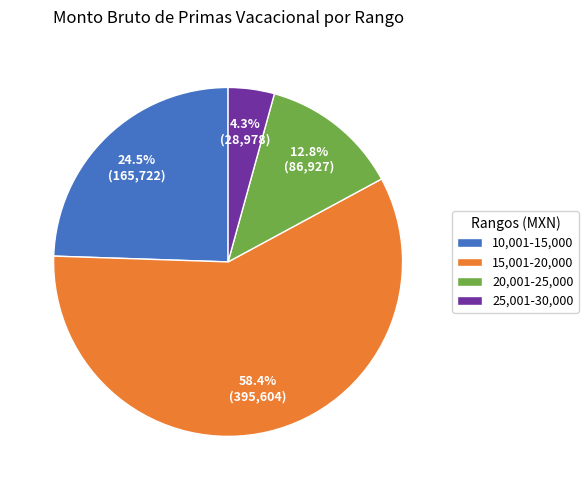

Between 20,001-25,000 and 25,001-30,000, which is larger?

20,001-25,000